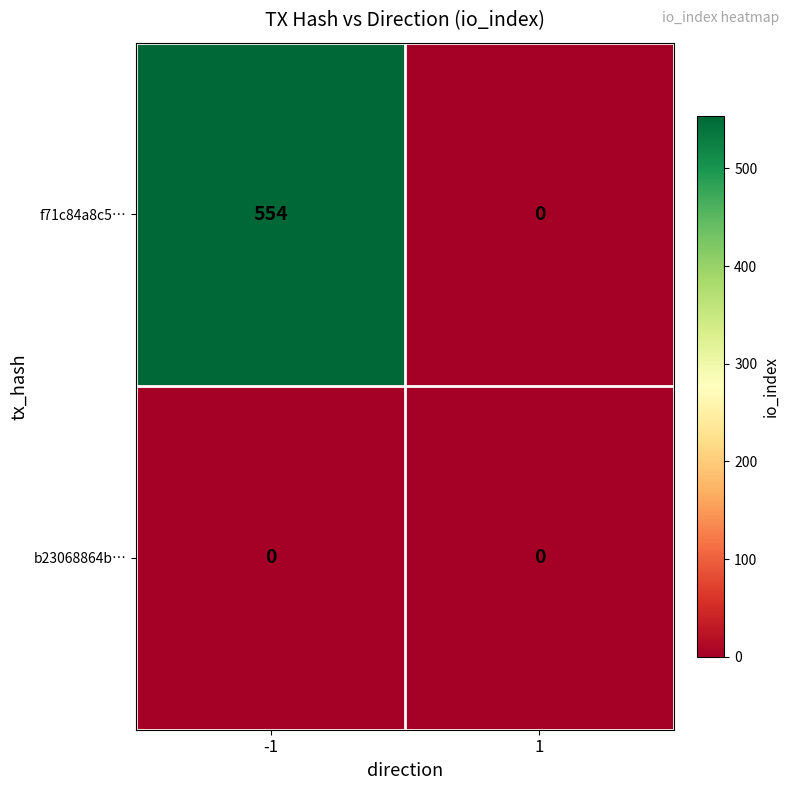

Which series has the largest range (max minus min)?

f71c84a8c5…